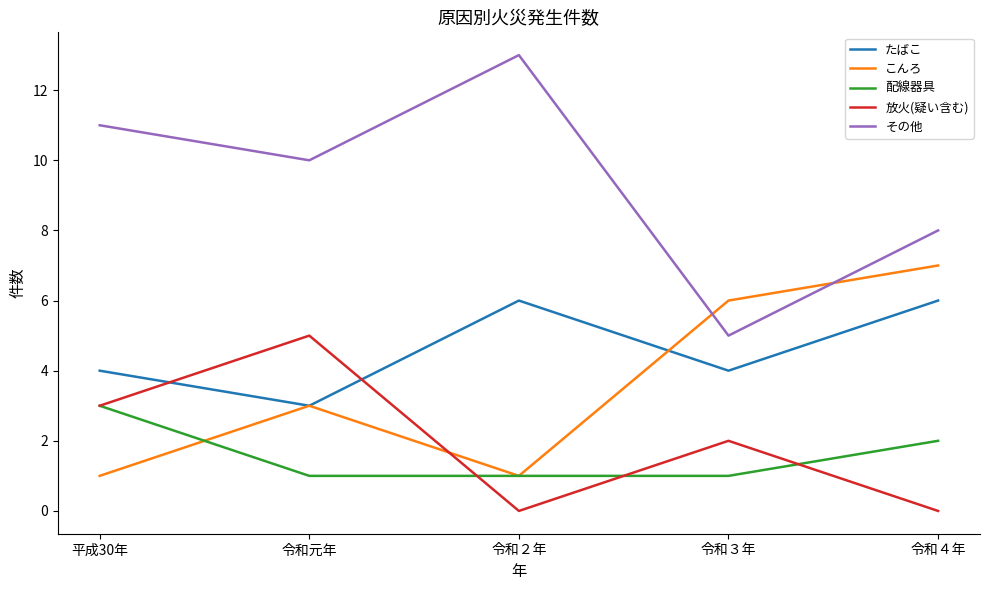

What is the sum of the その他 values at 令和元年 and 令和４年?

18